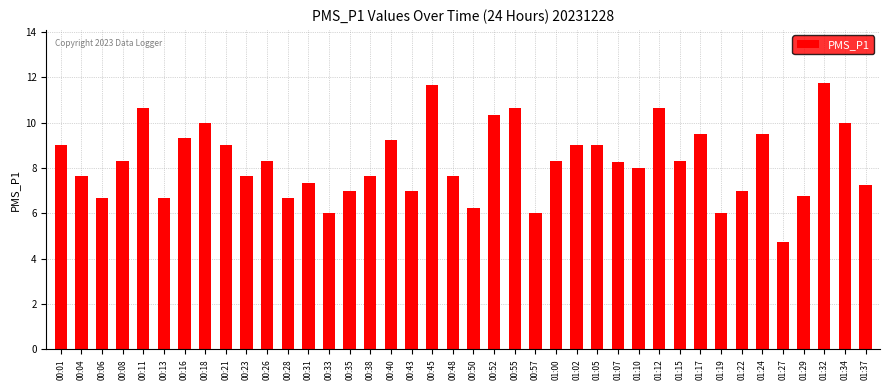

What is the greatest value displayed?

11.8